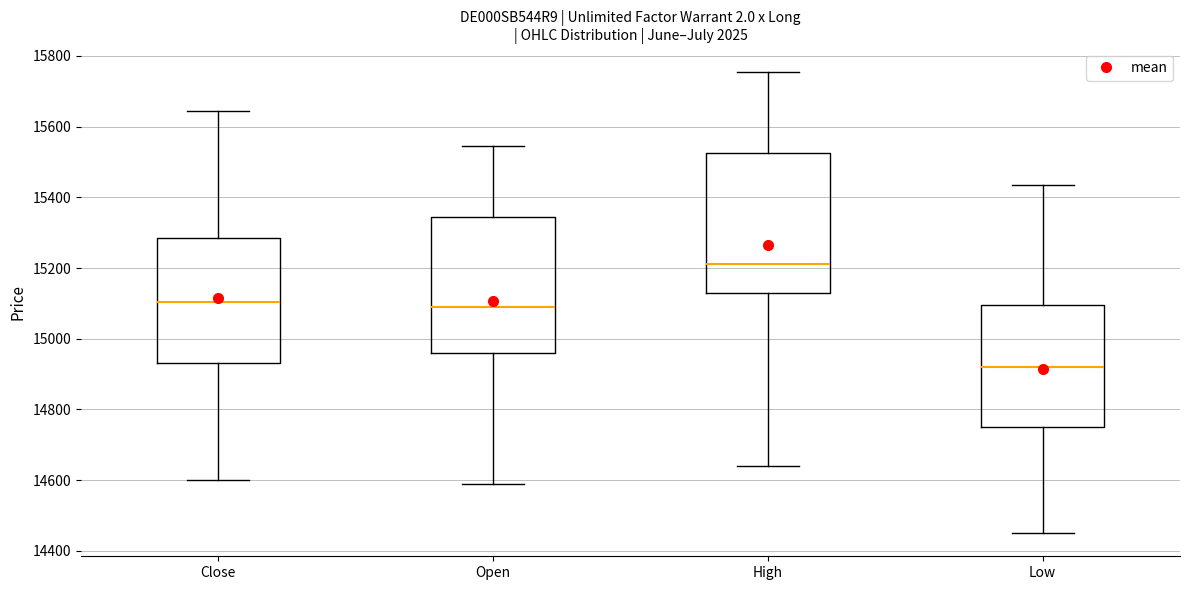

Reading left to right, transcribe this box plot: for each box, give where its median line is, the range the box spans, and where its two whiskers end, as read against the y-axis. The values are not printed on the chart, so give them approximately, as read against the axis.

Close: median 15100, box 14940 to 15280, whiskers 14600 to 15640
Open: median 15100, box 14960 to 15340, whiskers 14600 to 15540
High: median 15220, box 15140 to 15520, whiskers 14640 to 15760
Low: median 14920, box 14760 to 15100, whiskers 14460 to 15440